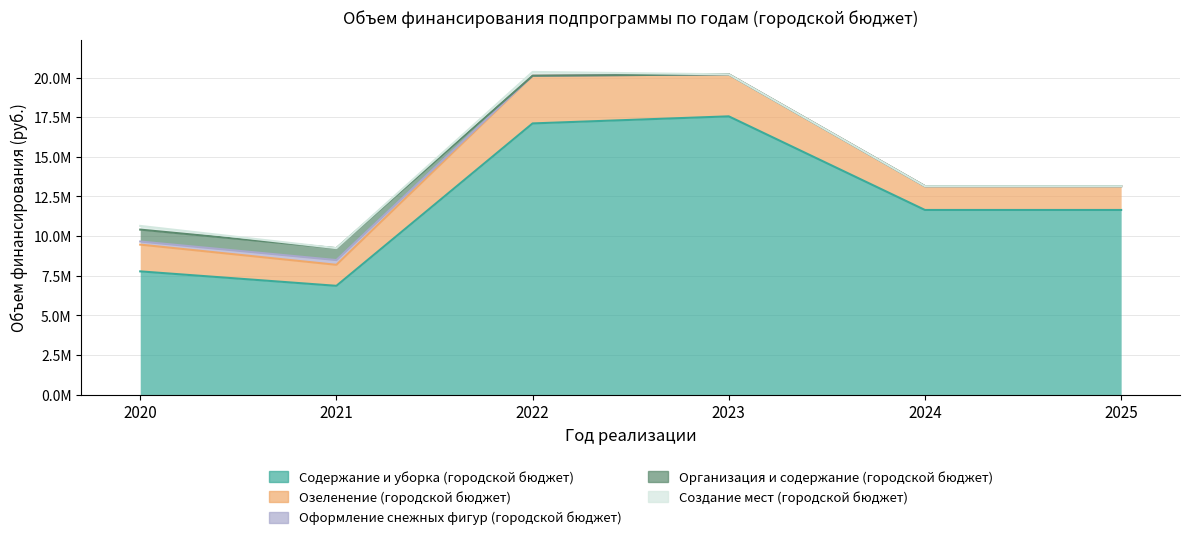

At which label is Создание мест (городской бюджет) closest to 121344?

2020